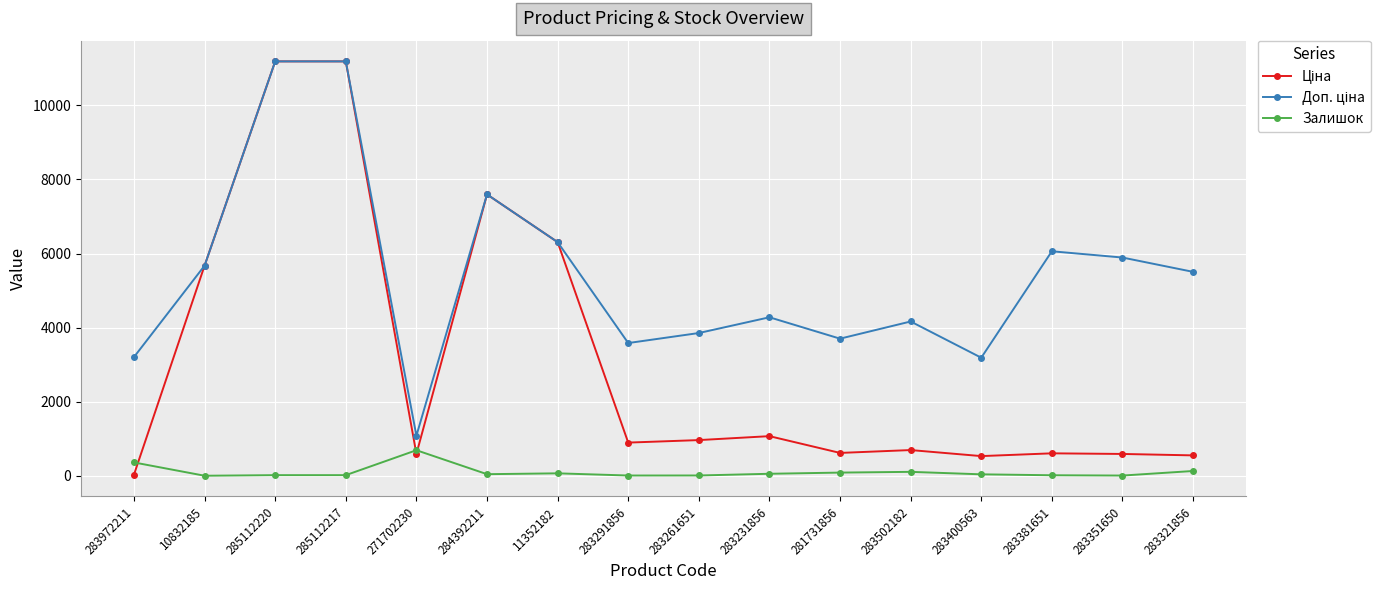

What is the maximum value for Залишок?

690.0